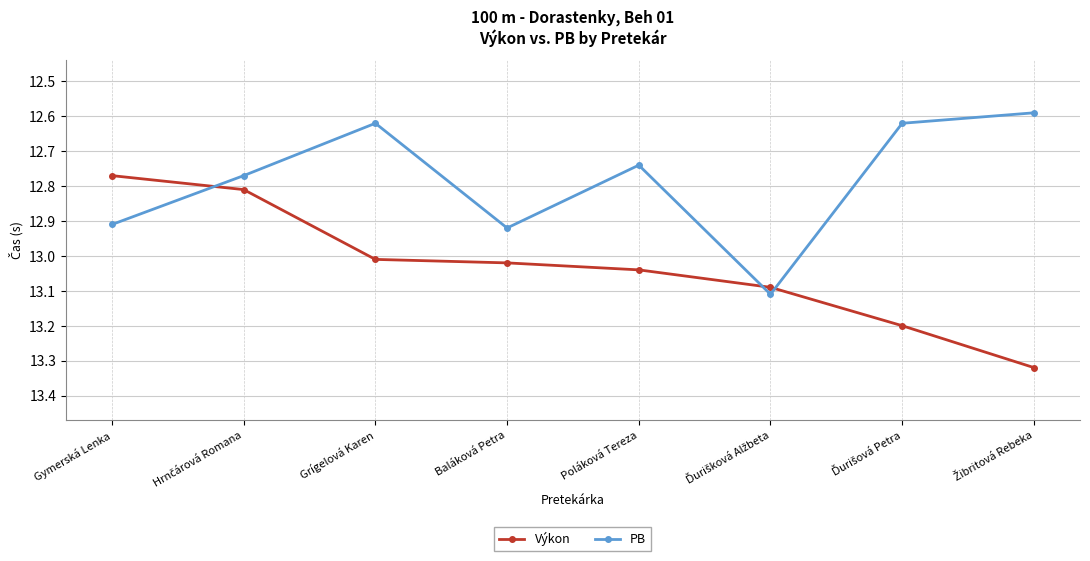

At which category does PB reach its first local valley?

Grígelová Karen